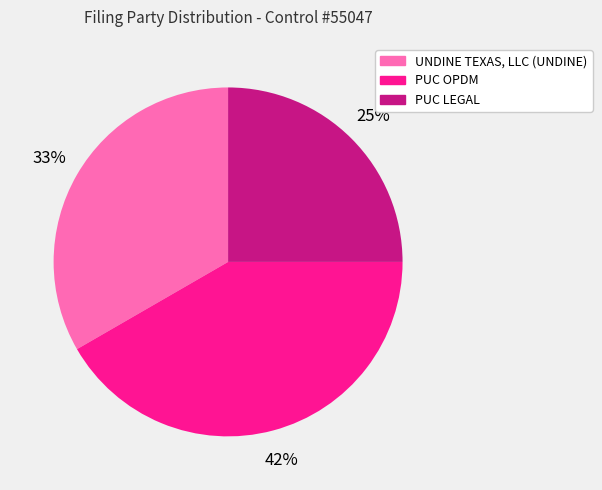

To the nearest percent, what is the combined percentage of PUC OPDM and PUC LEGAL?

67%